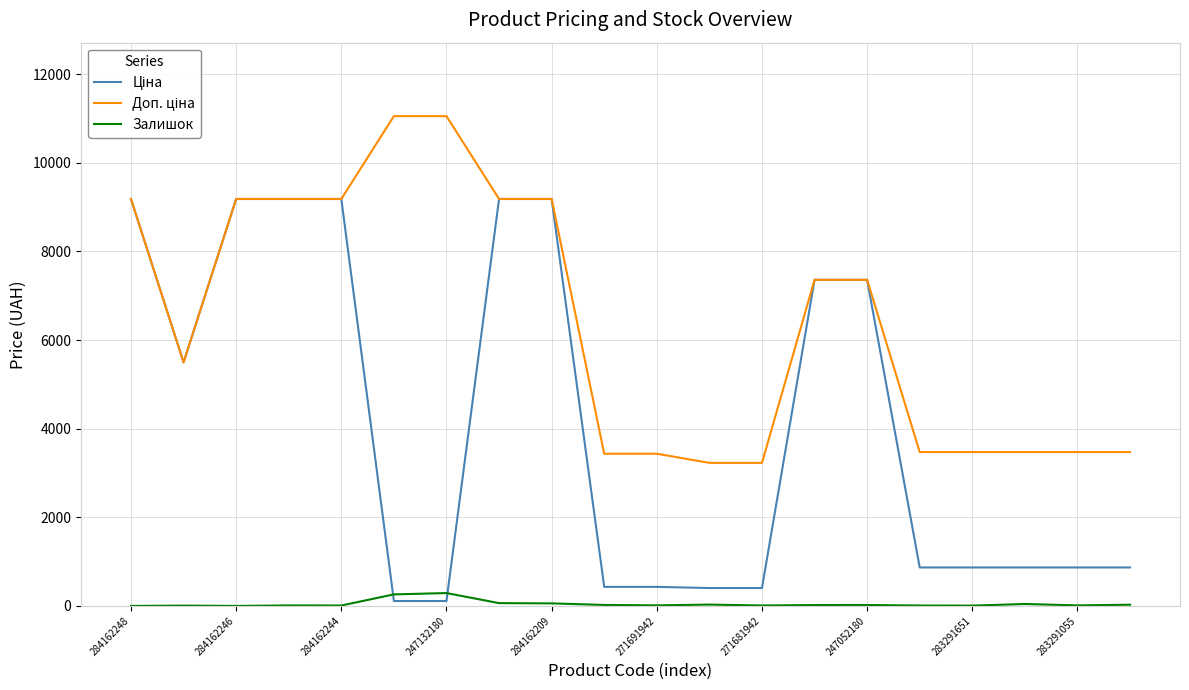

What is the maximum value shown in the chart?

11055.0